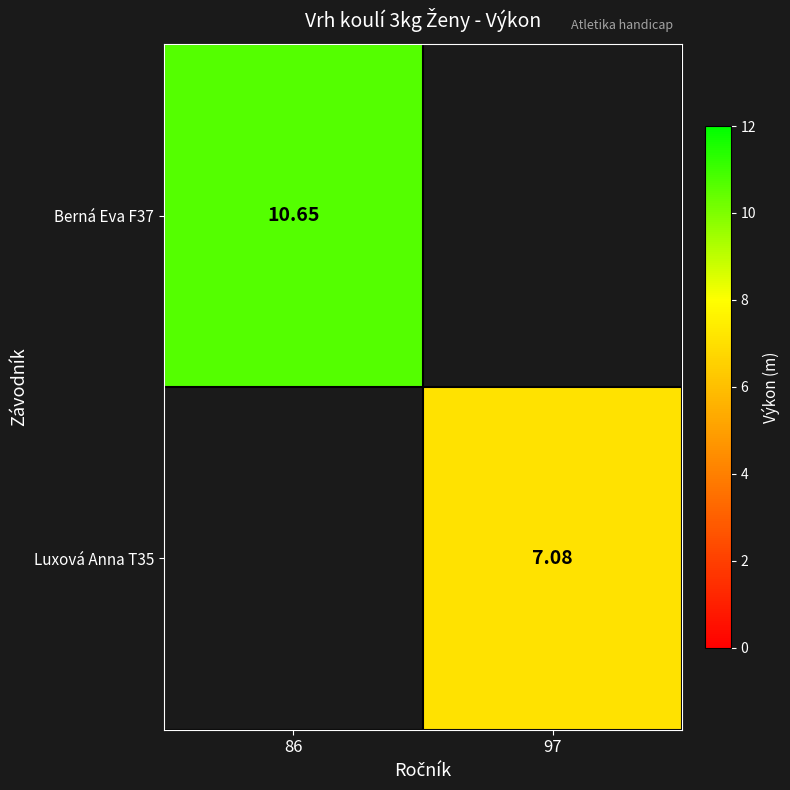

Which series has the widest spread of values?

Berná Eva F37